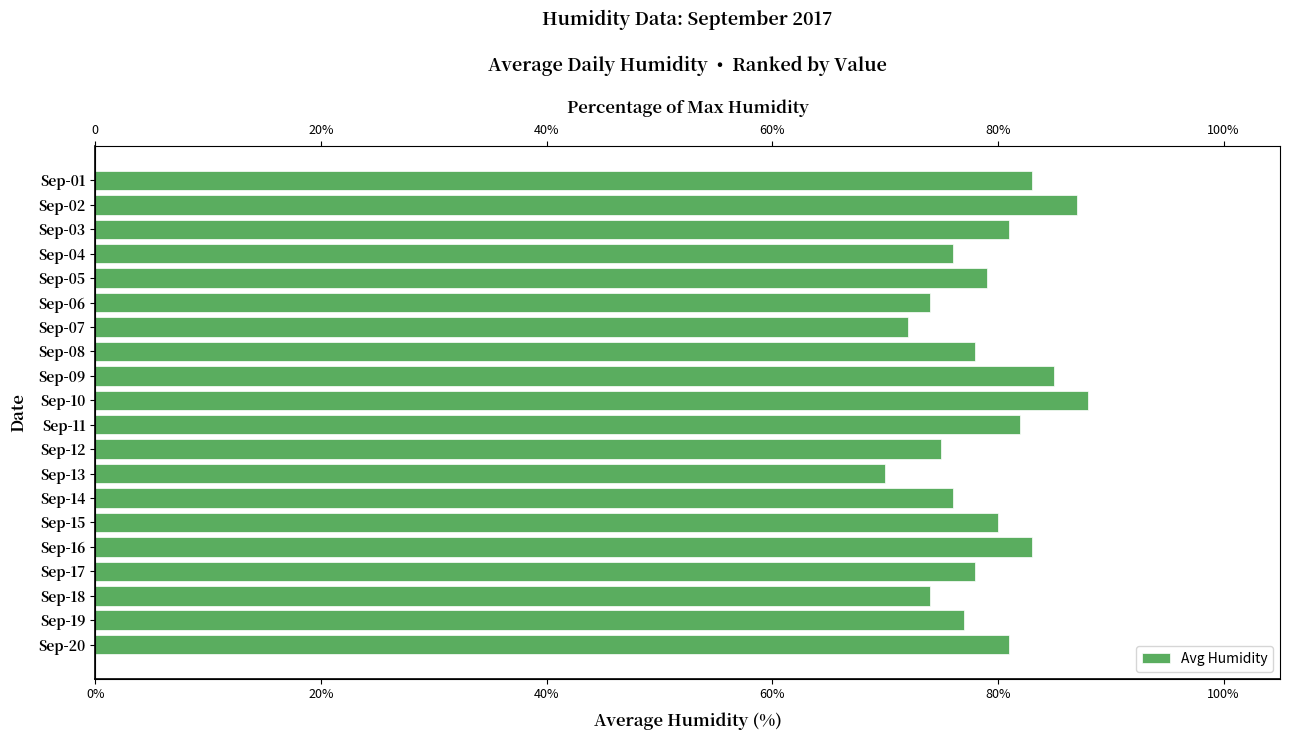

What is the sum of the values at Sep-18 and Sep-02?

161